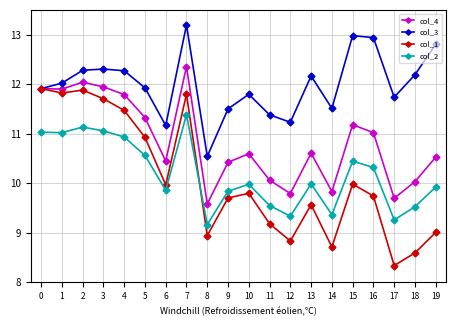

Between 16 and 17, which series saw the biggest shift?

col_1